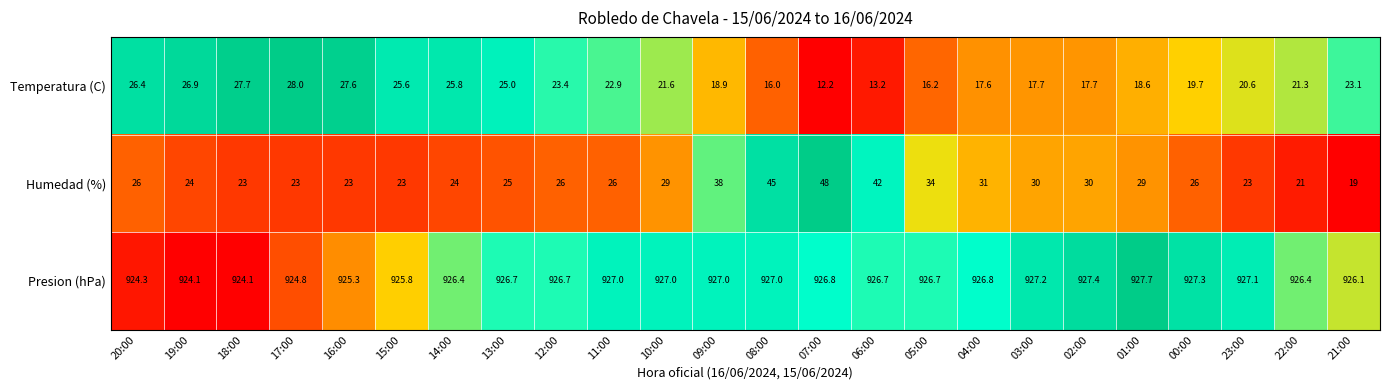

What is the maximum value shown in the chart?

927.7